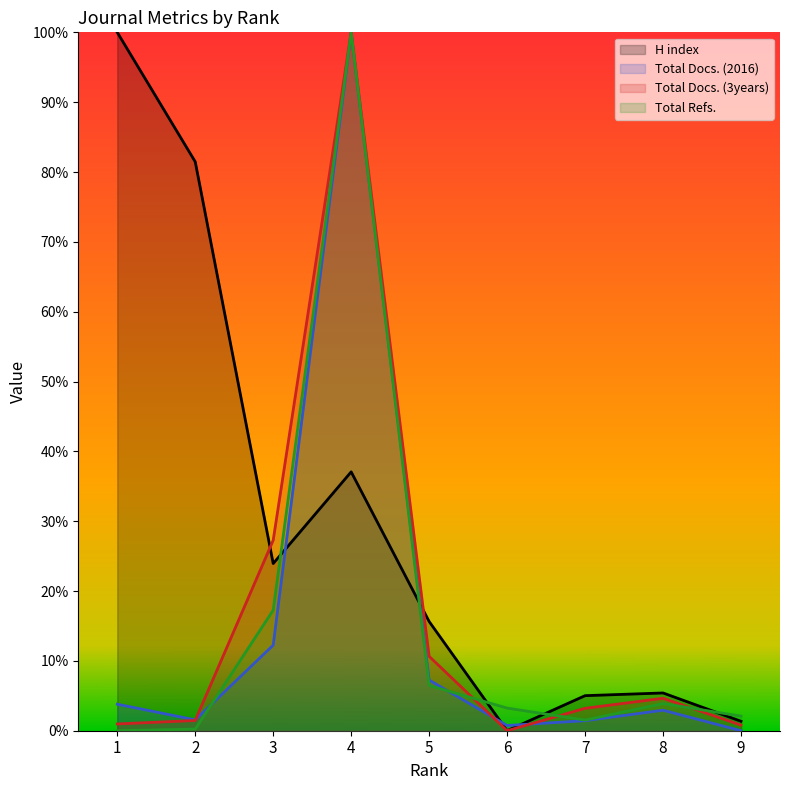

Where is the first local minimum for Total Docs. (3years)?

6